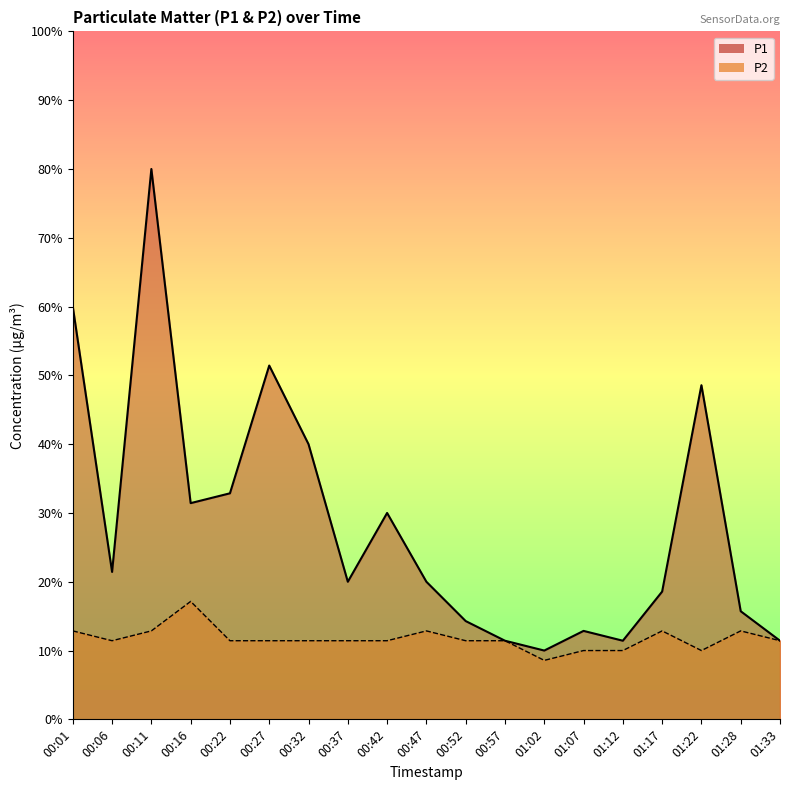

At which category does P2 reach its first local peak?

00:16